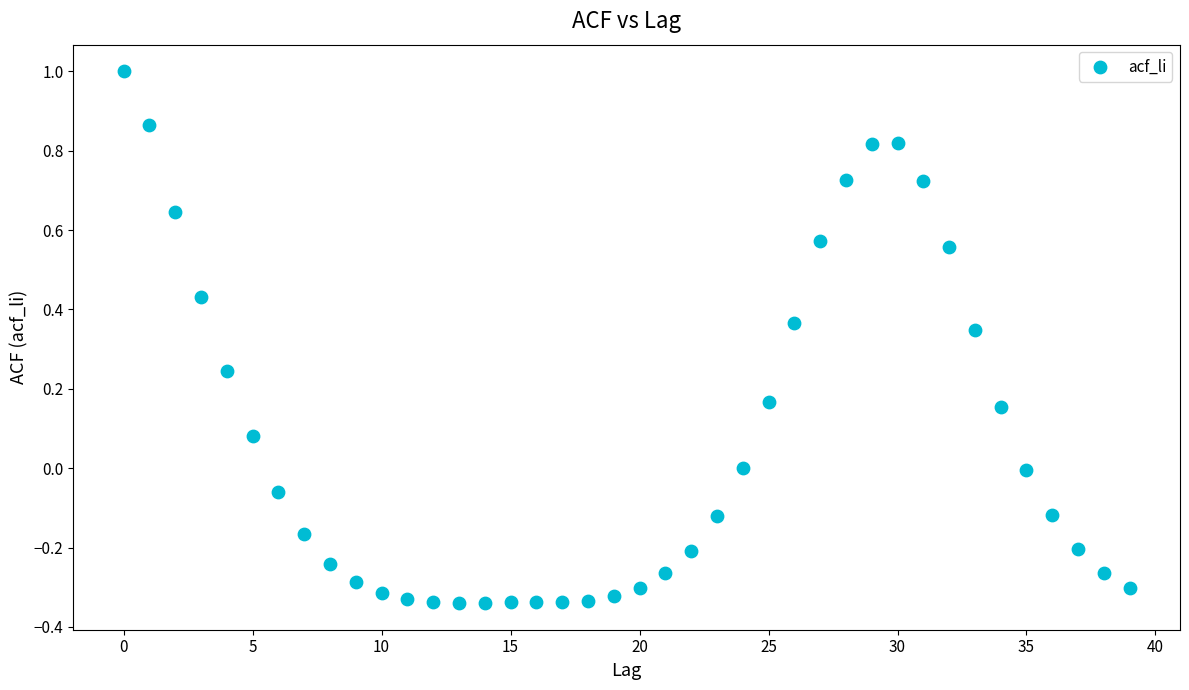

What is the range of Y values (max minus min)?

1.3